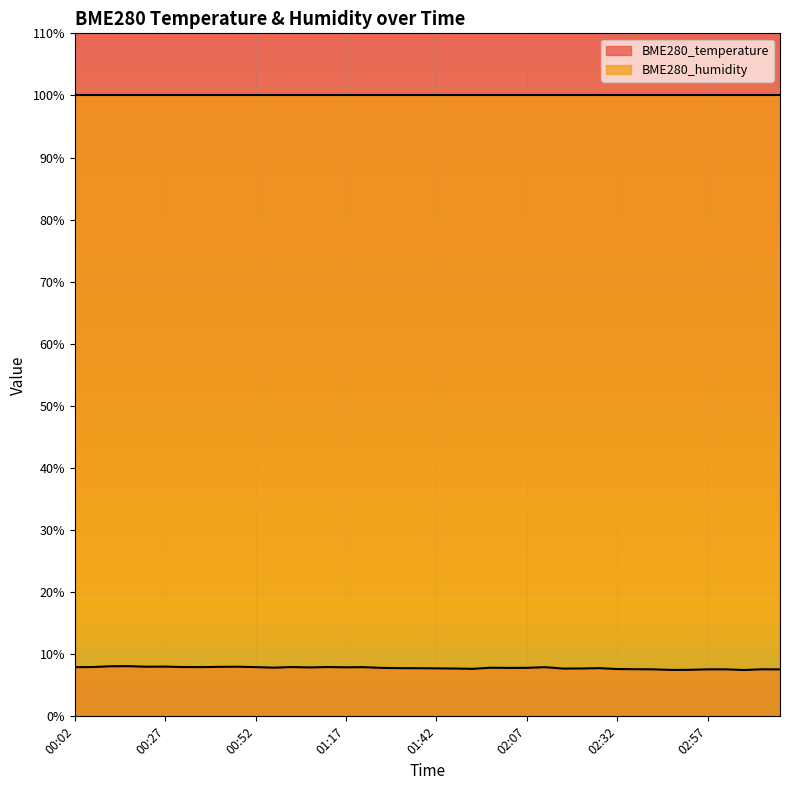

Count the number of categories in the chart.

40